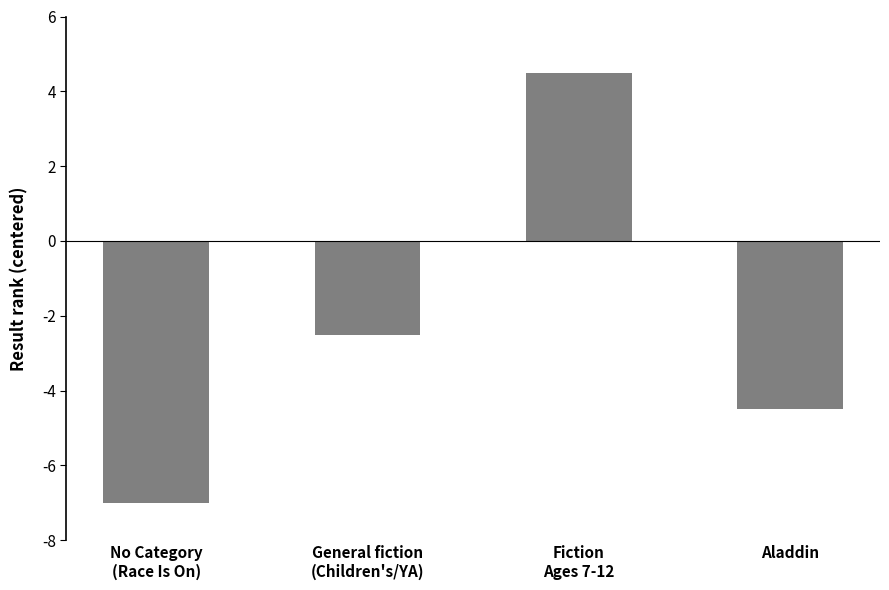

What is the label of the 3rd bar from the left?

Fiction
Ages 7-12